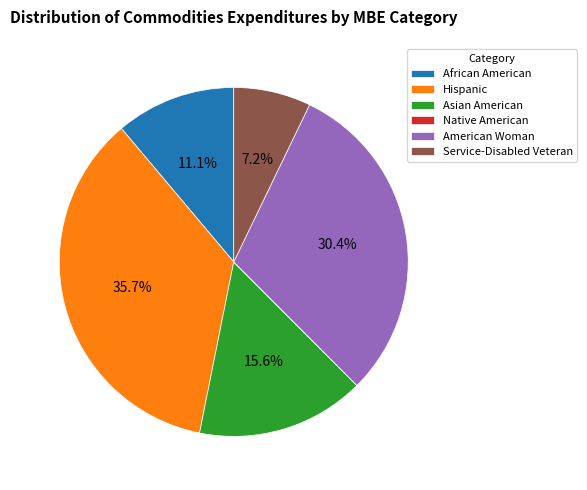

Does African American account for over 50% of the chart?

No